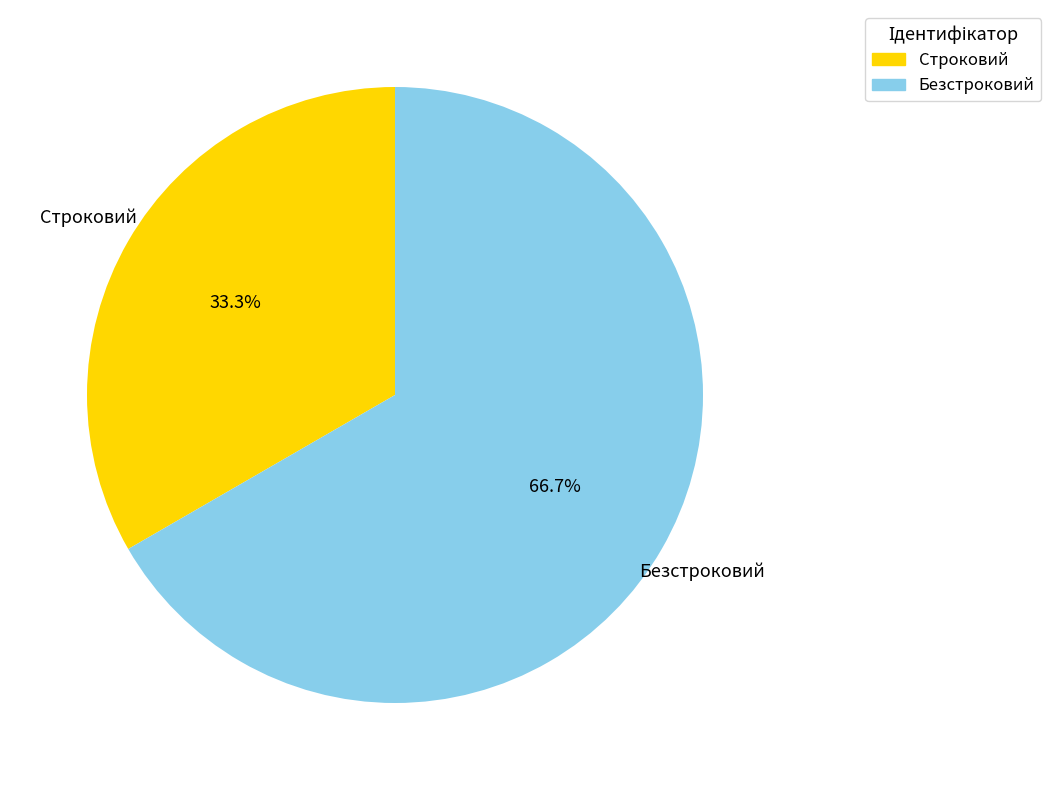

Is it true that Безстроковий is 67% of the pie?

True